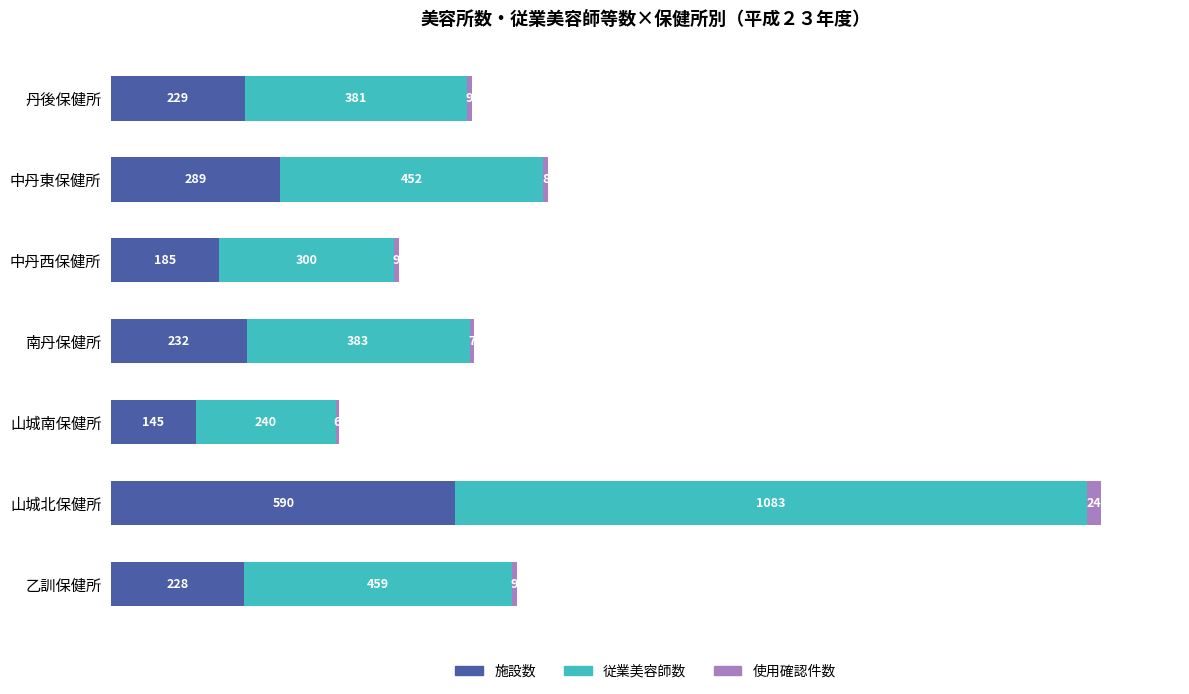

At which category is the sum across all series the highest?

山城北保健所